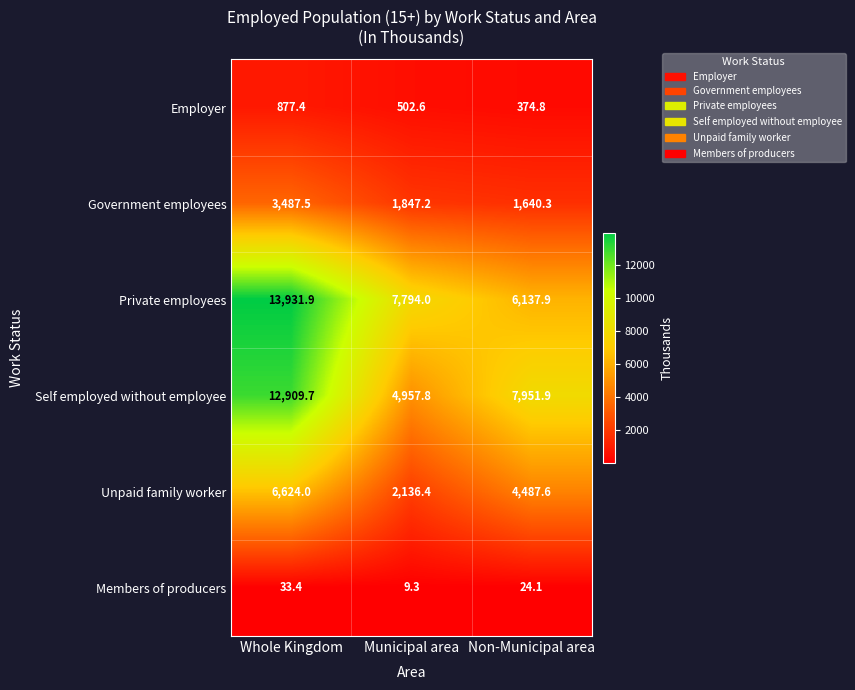

Which series has the largest range (max minus min)?

Self employed without employee